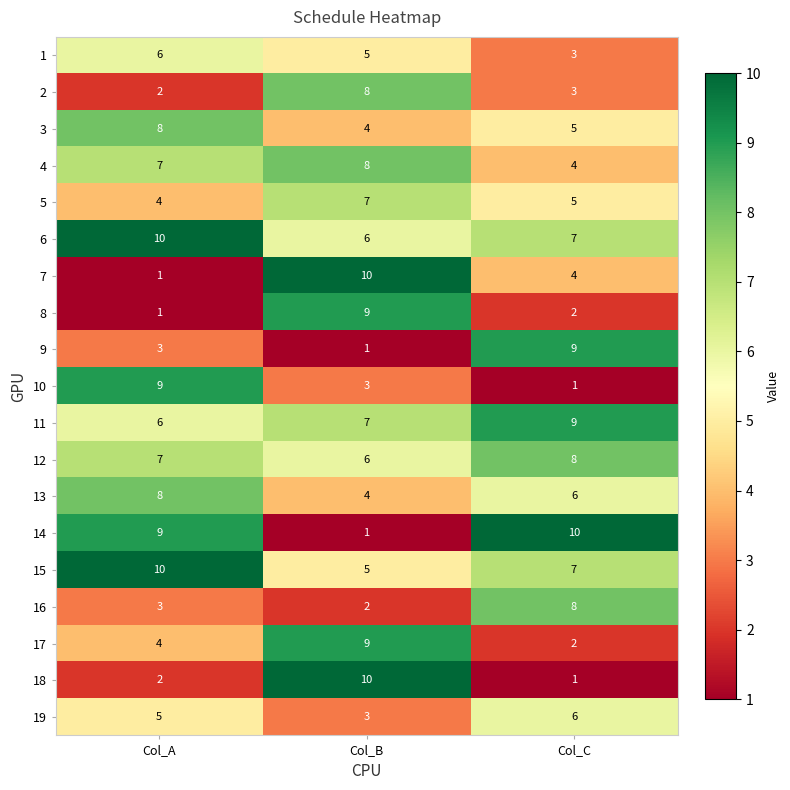

Which series changed the most between Col_A and Col_C?

10